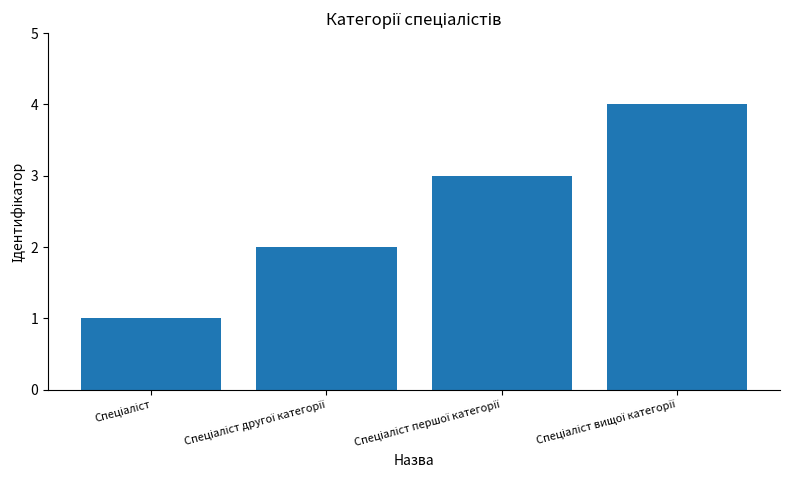

What is the value of the 3rd bar from the left?

3